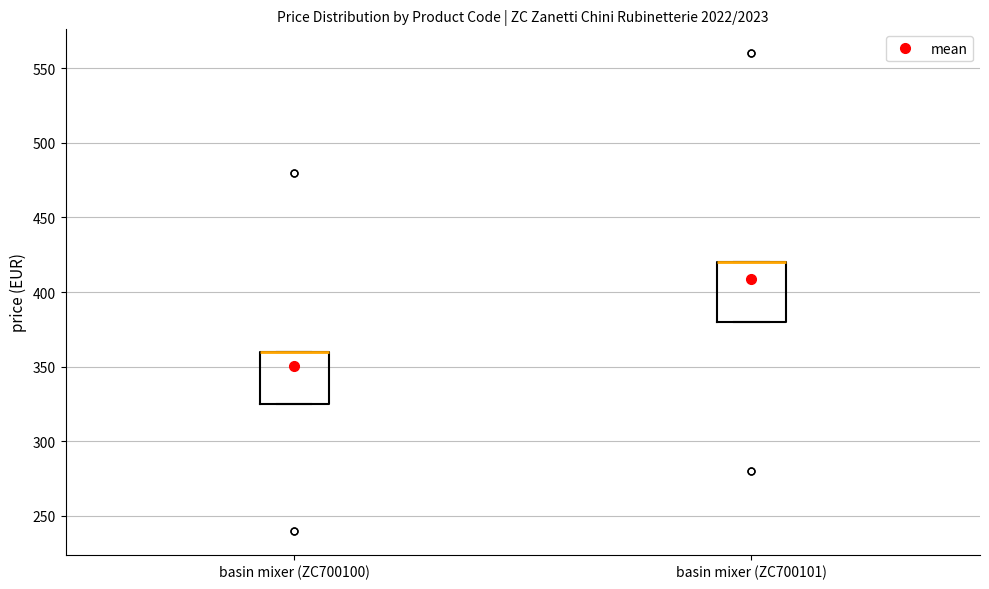

Comparing the boxes themselves (not the whiskers), which one is the tallest?

basin mixer (ZC700101)